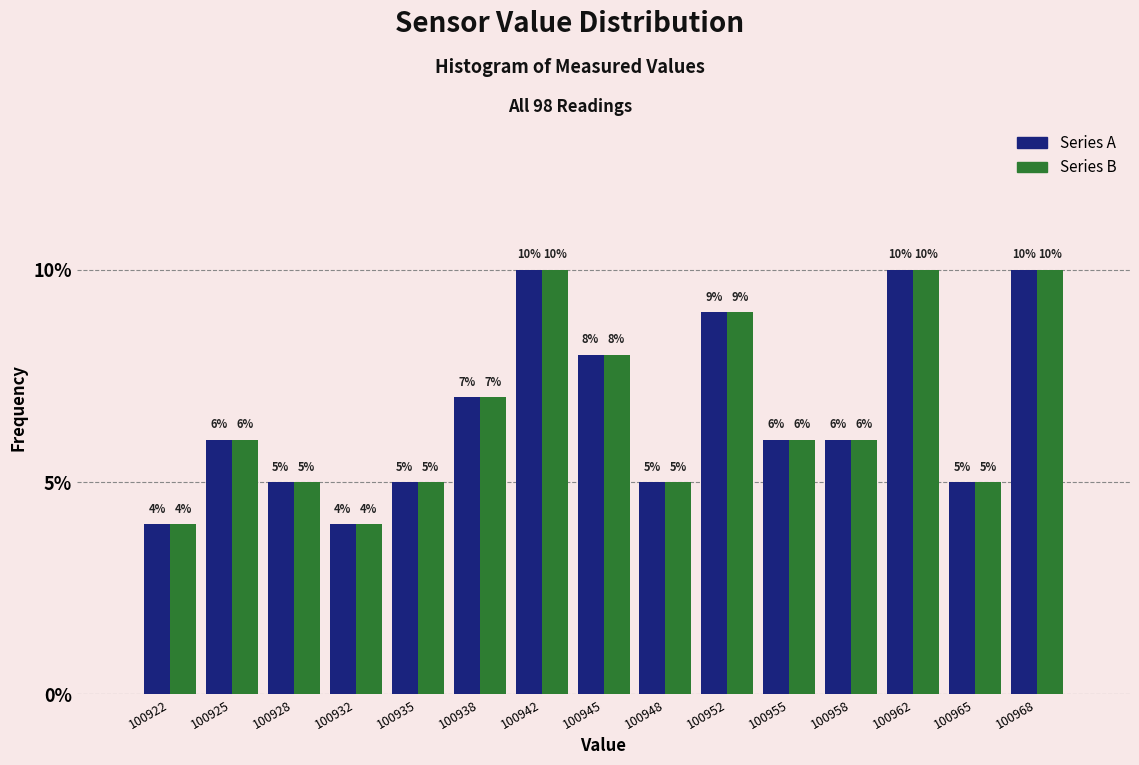

Reading left to right, transcribe this chart: for each range on the x-axis, give the height of each series' bar. The bar edges are not printed on the chart, so give them approximately, as read against the axis.

100920.0 to 100923.5: Series A=4	Series B=4
100923.5 to 100926.5: Series A=6	Series B=6
100926.5 to 100930.0: Series A=5	Series B=5
100930.0 to 100933.5: Series A=4	Series B=4
100933.5 to 100936.5: Series A=5	Series B=5
100936.5 to 100940.0: Series A=7	Series B=7
100940.0 to 100943.5: Series A=10	Series B=10
100943.5 to 100946.5: Series A=8	Series B=8
100946.5 to 100950.0: Series A=5	Series B=5
100950.0 to 100953.5: Series A=9	Series B=9
100953.5 to 100956.5: Series A=6	Series B=6
100956.5 to 100960.0: Series A=6	Series B=6
100960.0 to 100963.5: Series A=10	Series B=10
100963.5 to 100966.5: Series A=5	Series B=5
100966.5 to 100970.0: Series A=10	Series B=10